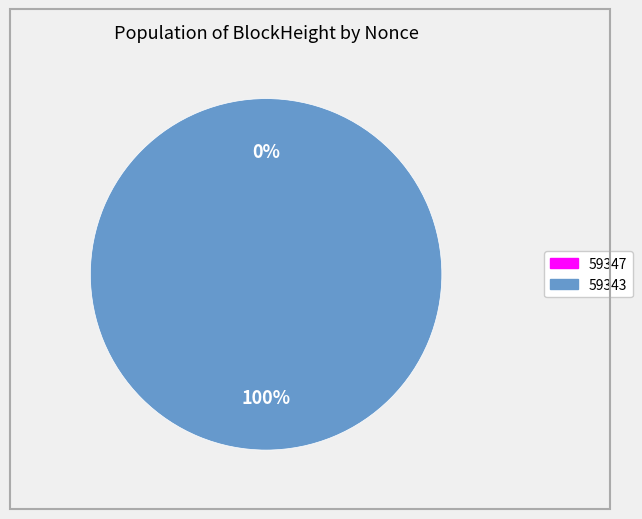

How many segments does this pie chart have?

2